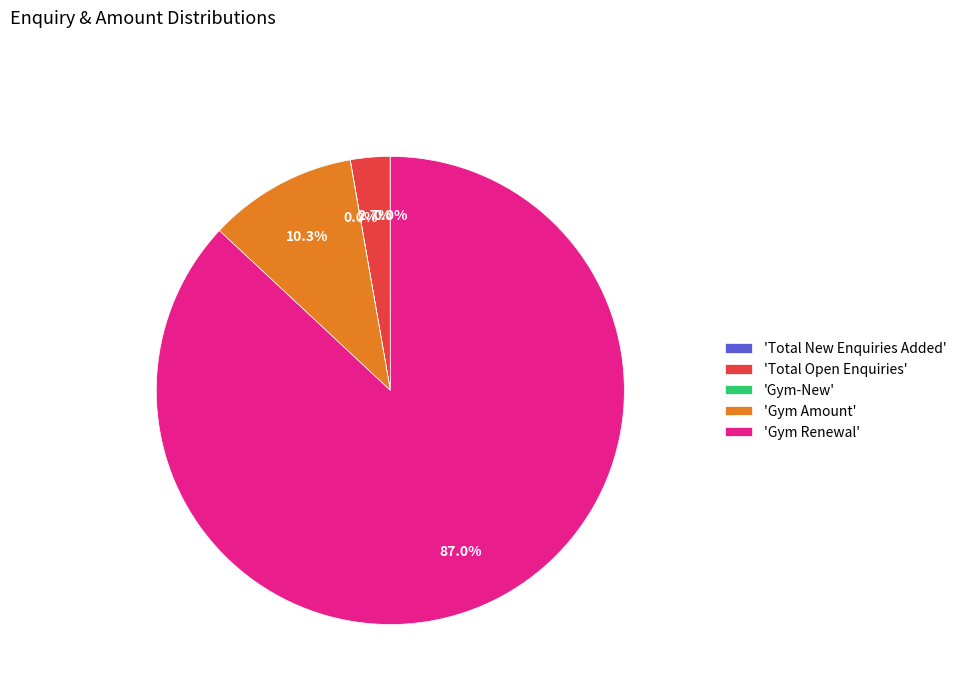

Which slice is the largest?

'Gym Renewal'